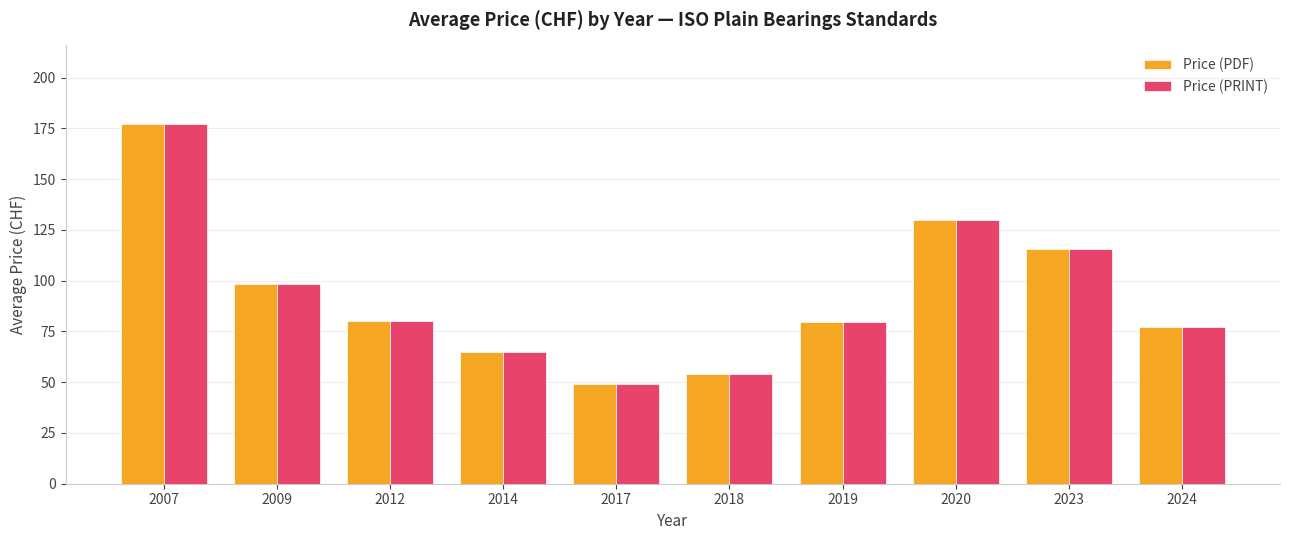

The value of Price (PRINT) at 2018 is 81.4. True or false?

False